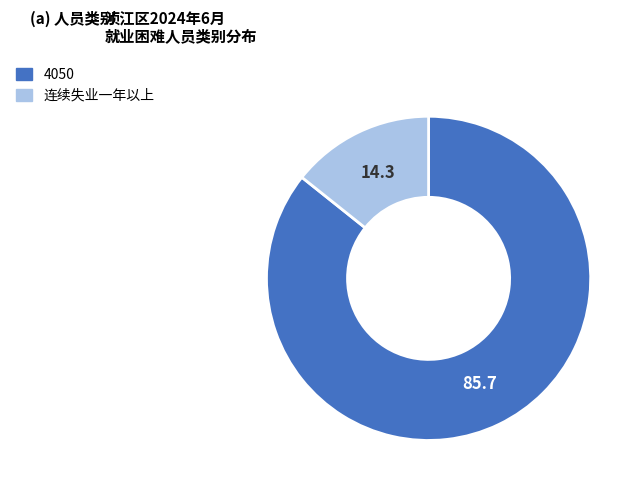

Does 4050 account for over 50% of the chart?

Yes